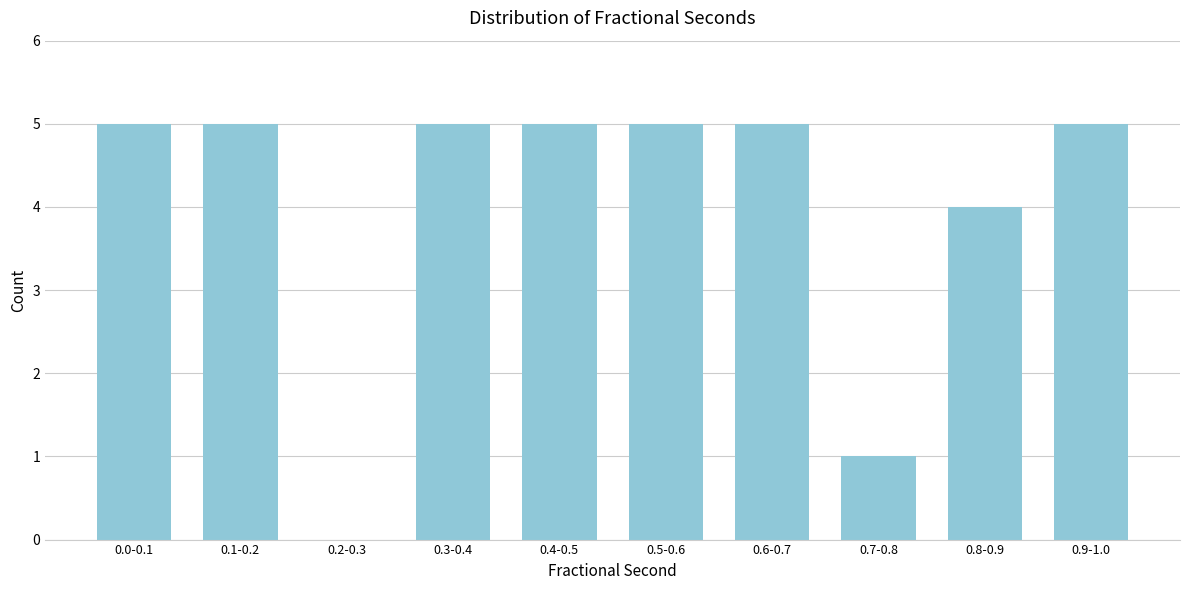

Reading left to right, transcribe all the data shown in this chart.

0.0-0.1=5	0.1-0.2=5	0.2-0.3=0	0.3-0.4=5	0.4-0.5=5	0.5-0.6=5	0.6-0.7=5	0.7-0.8=1	0.8-0.9=4	0.9-1.0=5